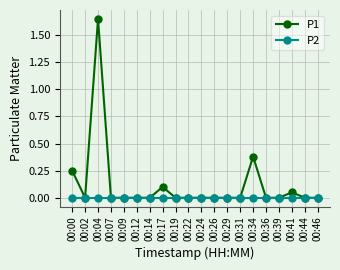

What are all the series names shown in the legend?

P1, P2